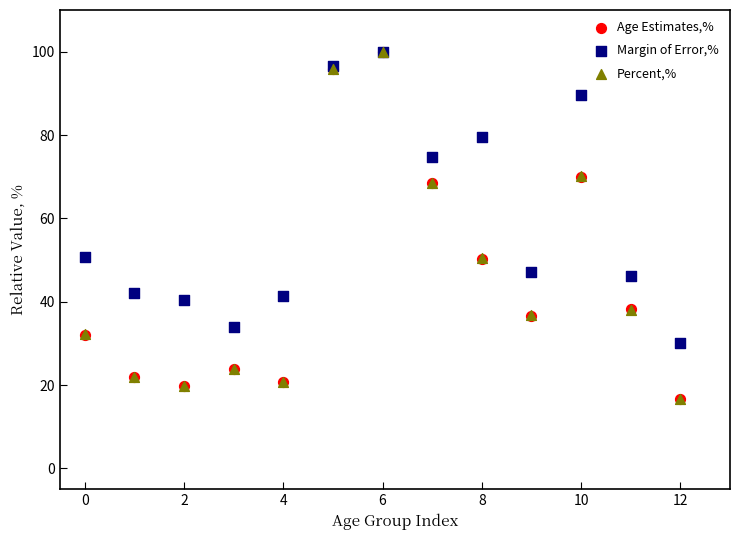

Which series has the largest Y range (max minus min)?

Age Estimates,%